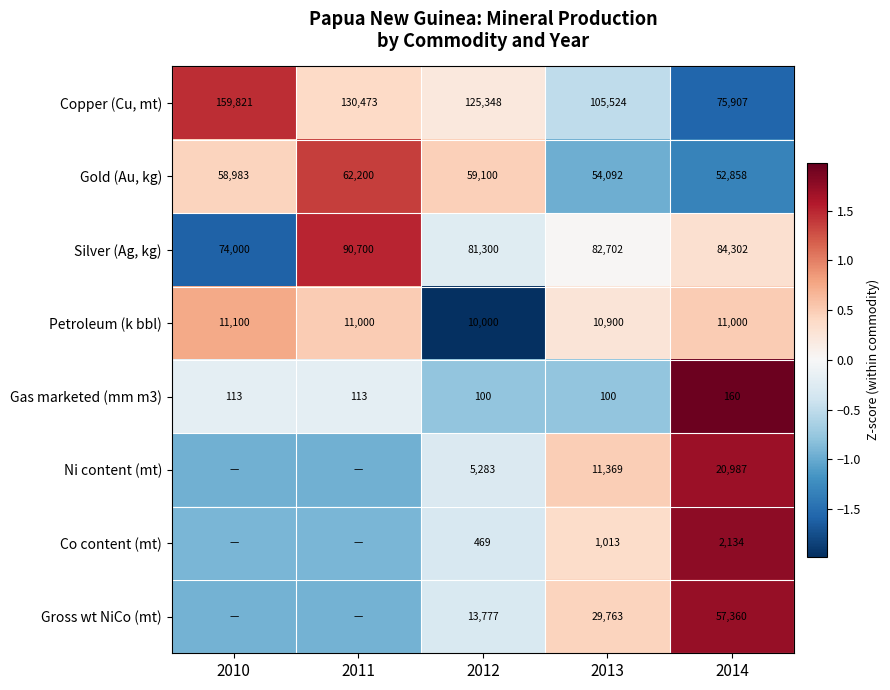

Is the value of Co content (mt) at 2012 greater than the value of Gross wt NiCo (mt) at 2014?

No